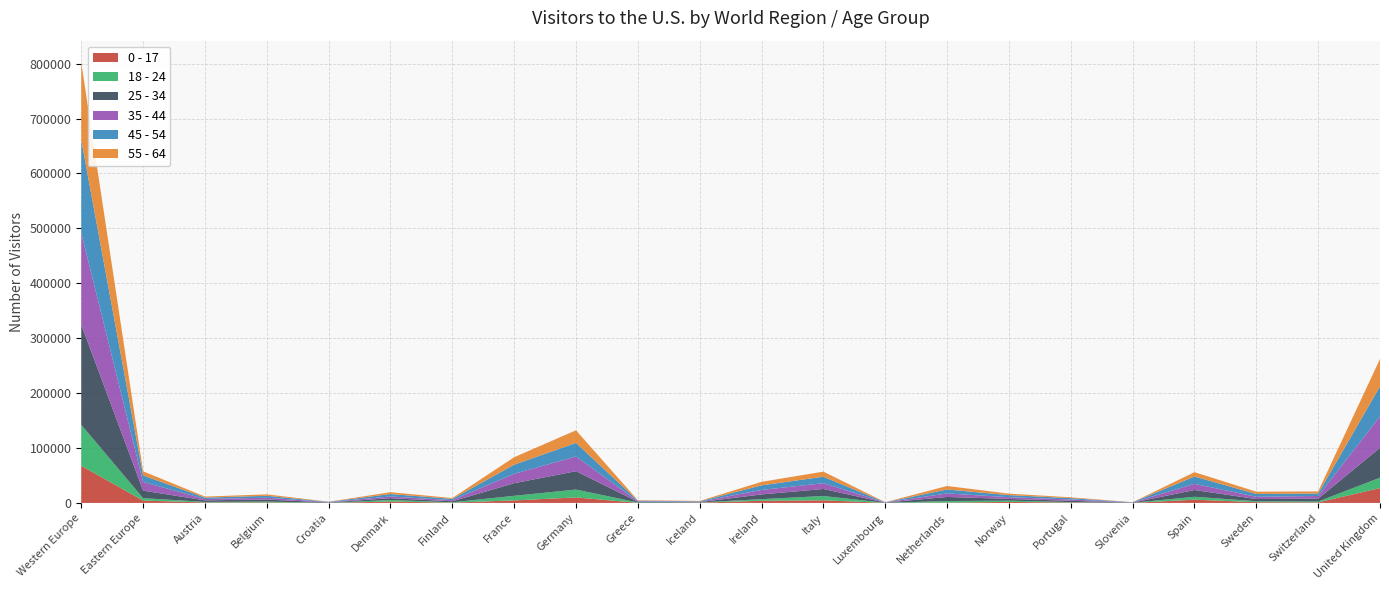

Reading left to right, transcribe all the data shown in this chart.

0 - 17: Western Europe=67729	Eastern Europe=4280	Austria=888	Belgium=885	Croatia=86	Denmark=2538	Finland=543	France=4580	Germany=10047	Greece=104	Iceland=502	Ireland=3860	Italy=4747	Luxembourg=105	Netherlands=712	Norway=1842	Portugal=759	Slovenia=72	Spain=5882	Sweden=1392	Switzerland=960	United Kingdom=27027
18 - 24: Western Europe=74429	Eastern Europe=4406	Austria=954	Belgium=1531	Croatia=161	Denmark=2766	Finland=648	France=8387	Germany=14320	Greece=649	Iceland=335	Ireland=3029	Italy=7865	Luxembourg=92	Netherlands=2666	Norway=2312	Portugal=769	Slovenia=99	Spain=5319	Sweden=1713	Switzerland=1575	United Kingdom=18893
25 - 34: Western Europe=182477	Eastern Europe=13696	Austria=2862	Belgium=3729	Croatia=594	Denmark=3348	Finland=1763	France=22914	Germany=33424	Greece=1222	Iceland=594	Ireland=8603	Italy=12786	Luxembourg=361	Netherlands=7507	Norway=3145	Portugal=2348	Slovenia=323	Spain=12333	Sweden=3931	Switzerland=5304	United Kingdom=54414
35 - 44: Western Europe=167045	Eastern Europe=15703	Austria=2499	Belgium=3343	Croatia=620	Denmark=3075	Finland=2116	France=17121	Germany=26753	Greece=1089	Iceland=724	Ireland=8172	Italy=10474	Luxembourg=307	Netherlands=6364	Norway=3134	Portugal=2410	Slovenia=348	Spain=11249	Sweden=4148	Switzerland=4806	United Kingdom=57277
45 - 54: Western Europe=169023	Eastern Europe=11976	Austria=2479	Belgium=3484	Croatia=497	Denmark=4475	Finland=2322	France=16619	Germany=24703	Greece=1036	Iceland=831	Ireland=8376	Italy=11839	Luxembourg=268	Netherlands=7210	Norway=3801	Portugal=2433	Slovenia=294	Spain=13355	Sweden=5145	Switzerland=4426	United Kingdom=54612
55 - 64: Western Europe=140946	Eastern Europe=7498	Austria=1875	Belgium=2621	Croatia=238	Denmark=3338	Finland=1482	France=13650	Germany=23015	Greece=776	Iceland=676	Ireland=6373	Italy=9277	Luxembourg=185	Netherlands=6396	Norway=2683	Portugal=1518	Slovenia=160	Spain=7880	Sweden=4137	Switzerland=3883	United Kingdom=49972